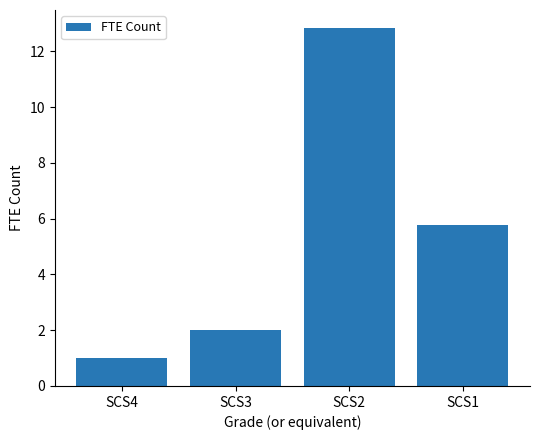

Is it true that the value at SCS2 is 18.3?

False